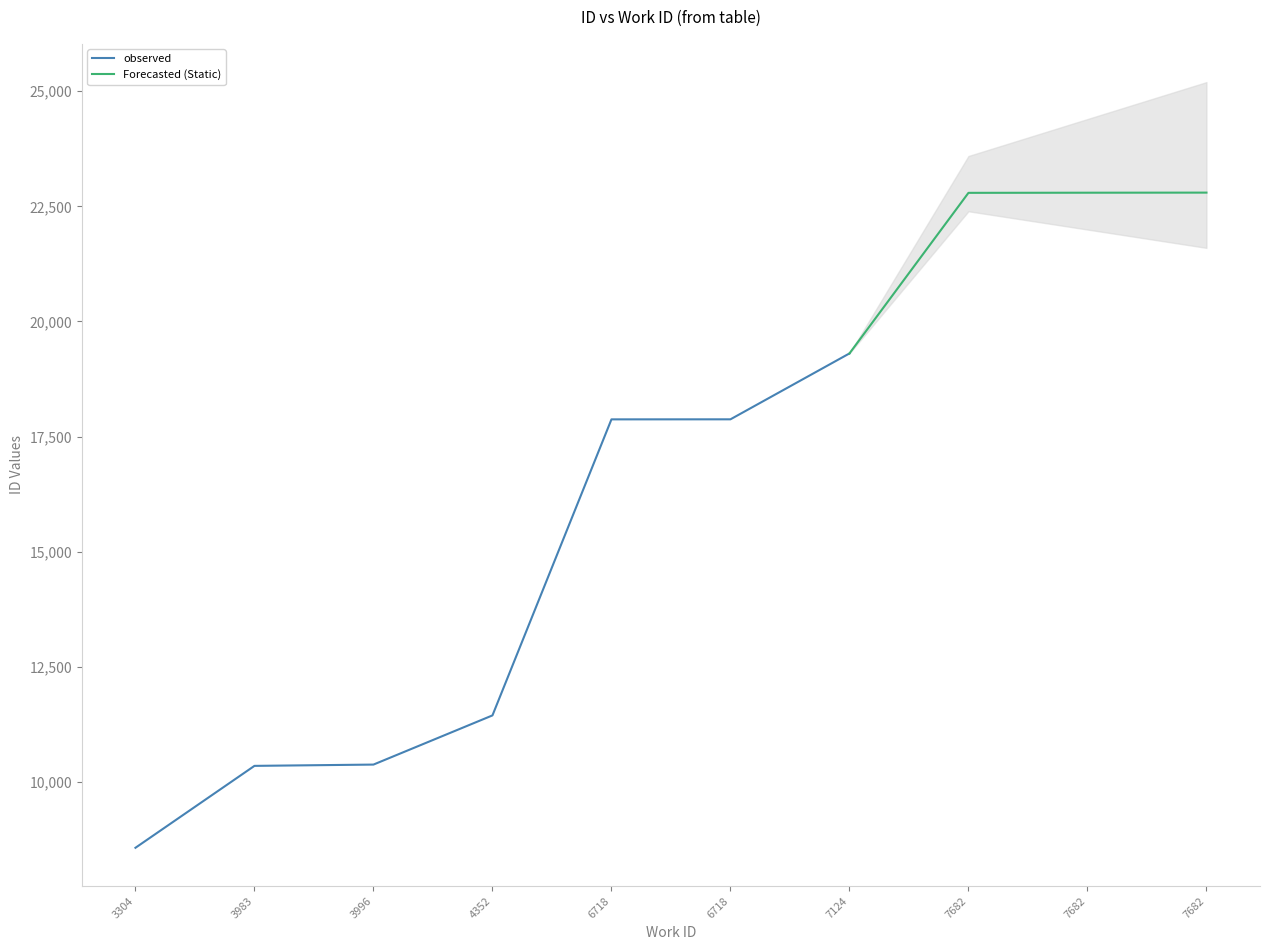

Which category has the highest value across all series?

7682